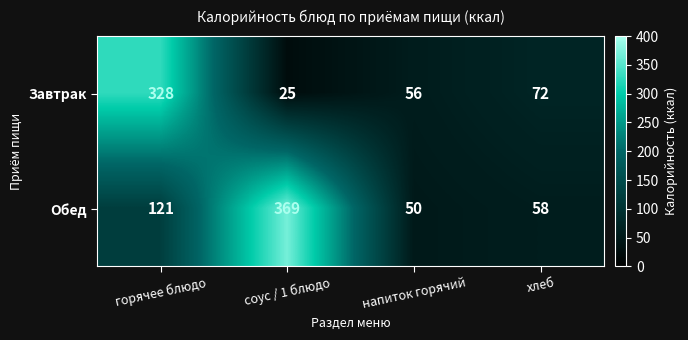

What is the difference between the maximum and second lowest values in the Завтрак series?

272